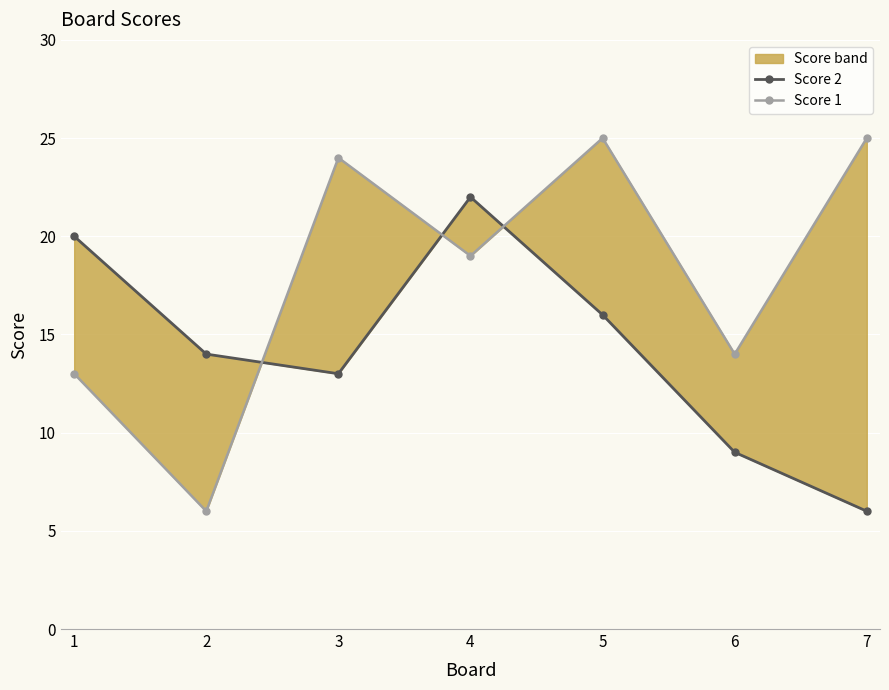

How many data points in Score 2 are less than 14?

3